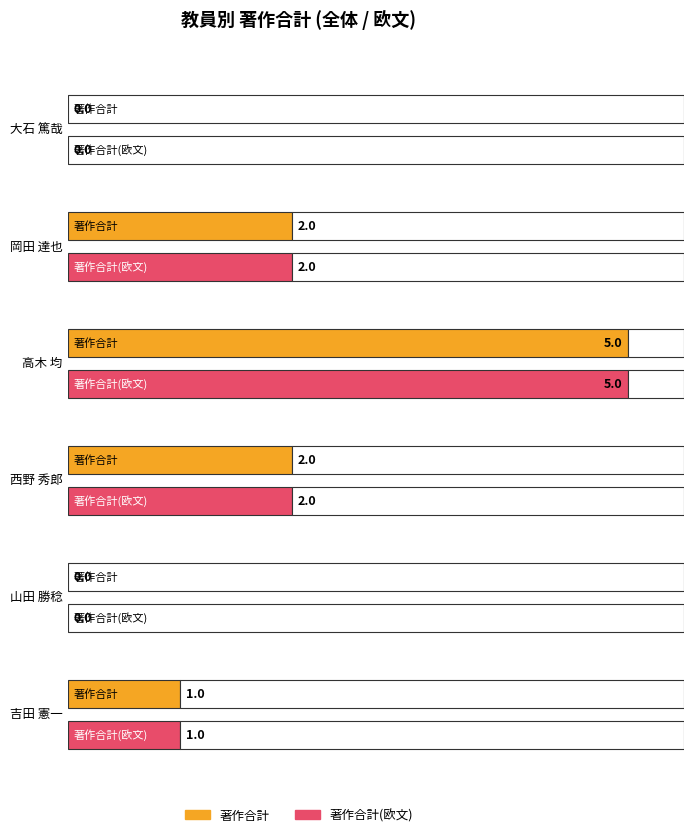

Which category has the highest value across all series?

高木 均